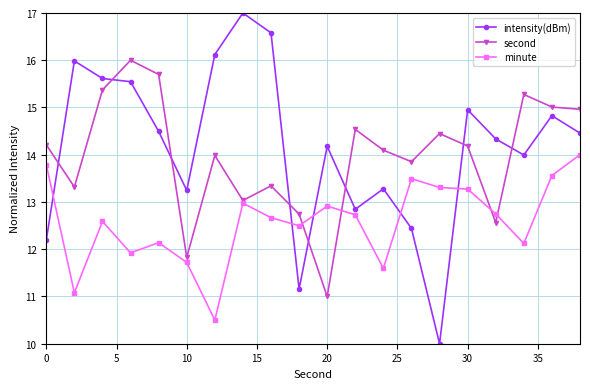

What is the maximum value shown in the chart?

17.0